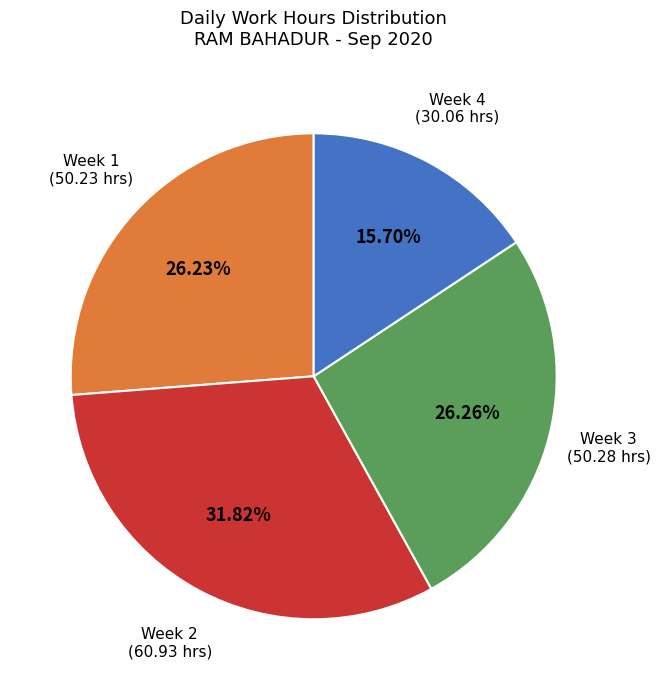

Does any single category account for the majority?

No